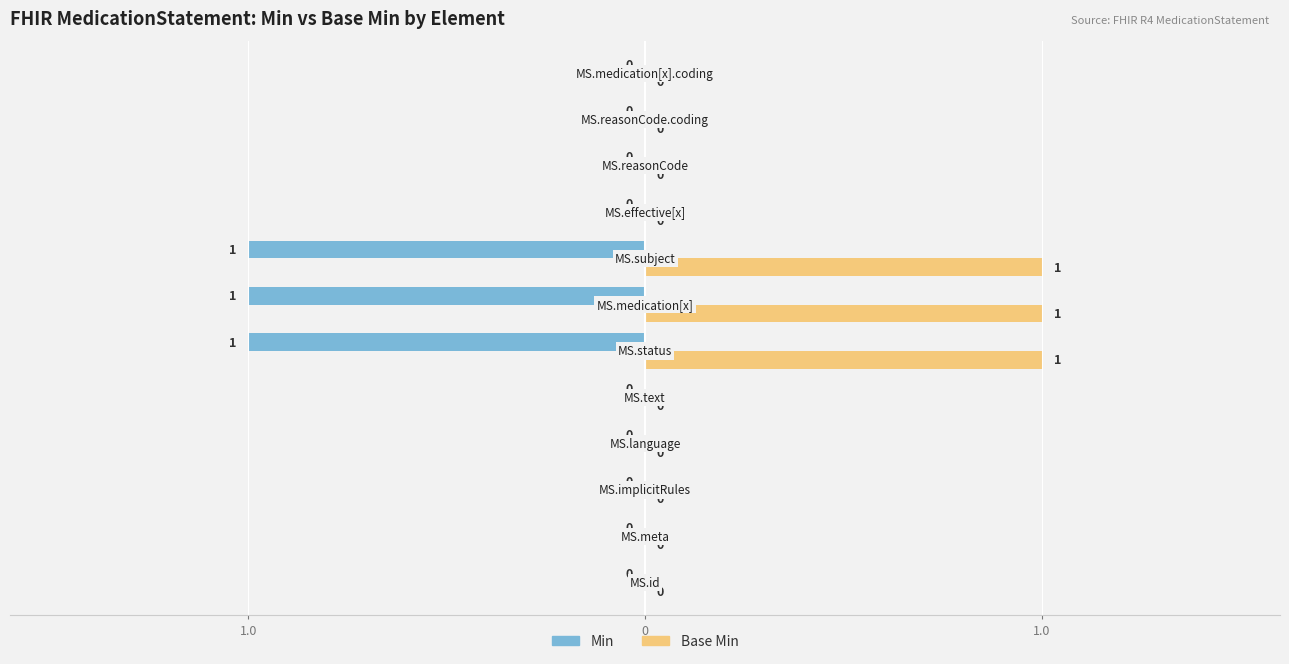

What are all the series names shown in the legend?

Min, Base Min